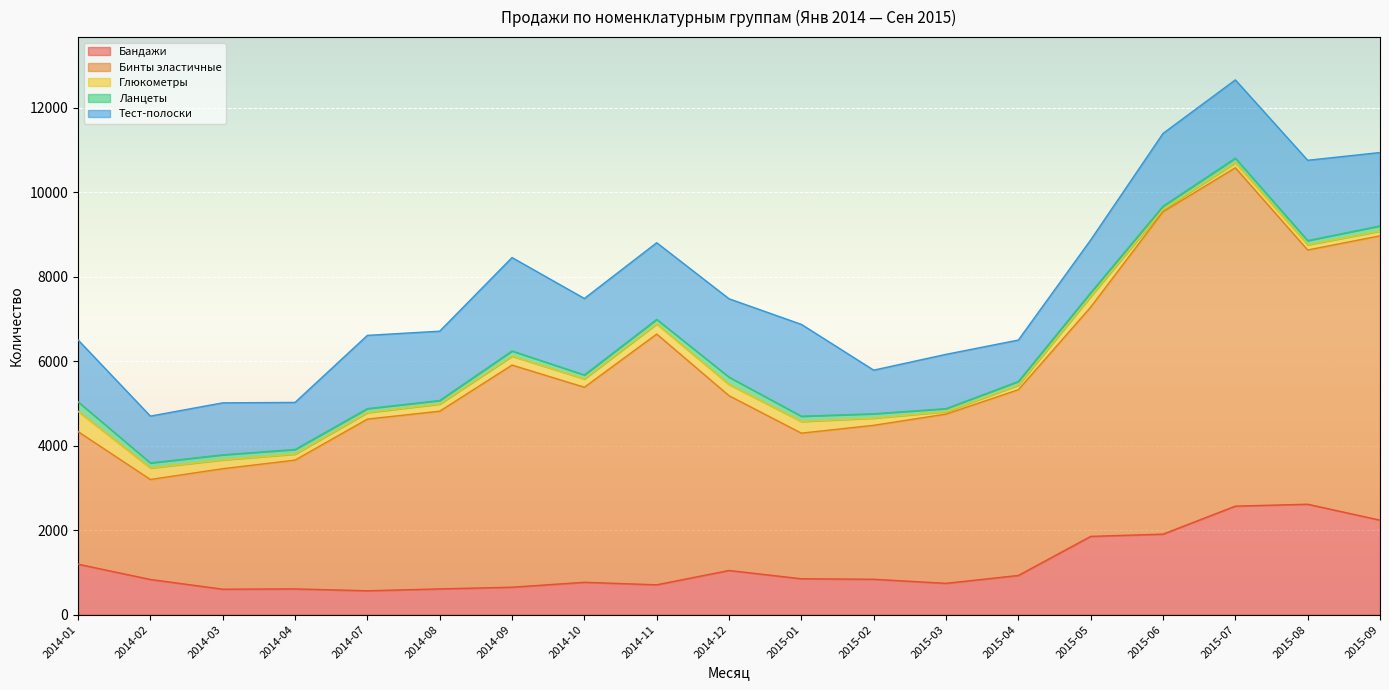

Which label corresponds to the smallest value in the chart?

2015-06